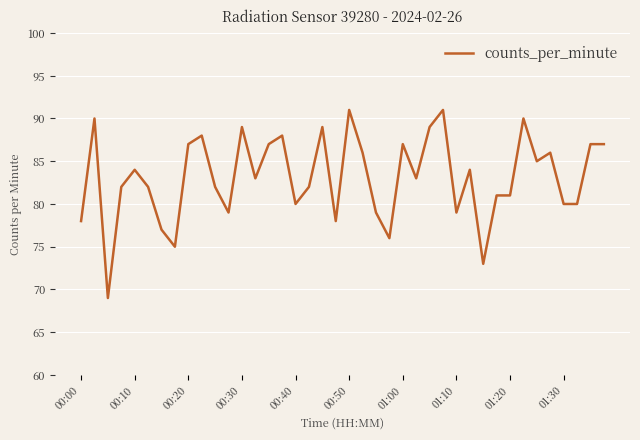

What is the greatest value displayed?

91